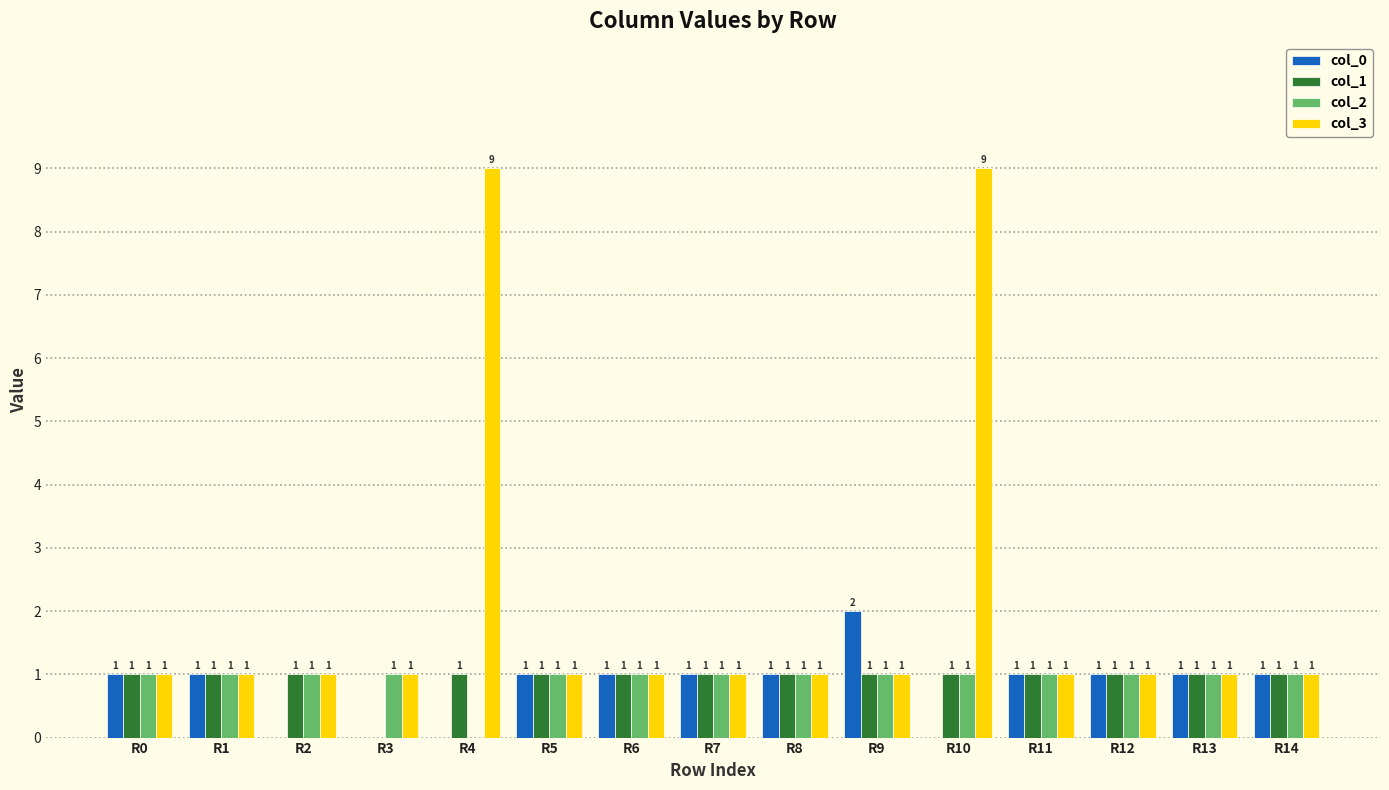

How many groups of bars are there?

15